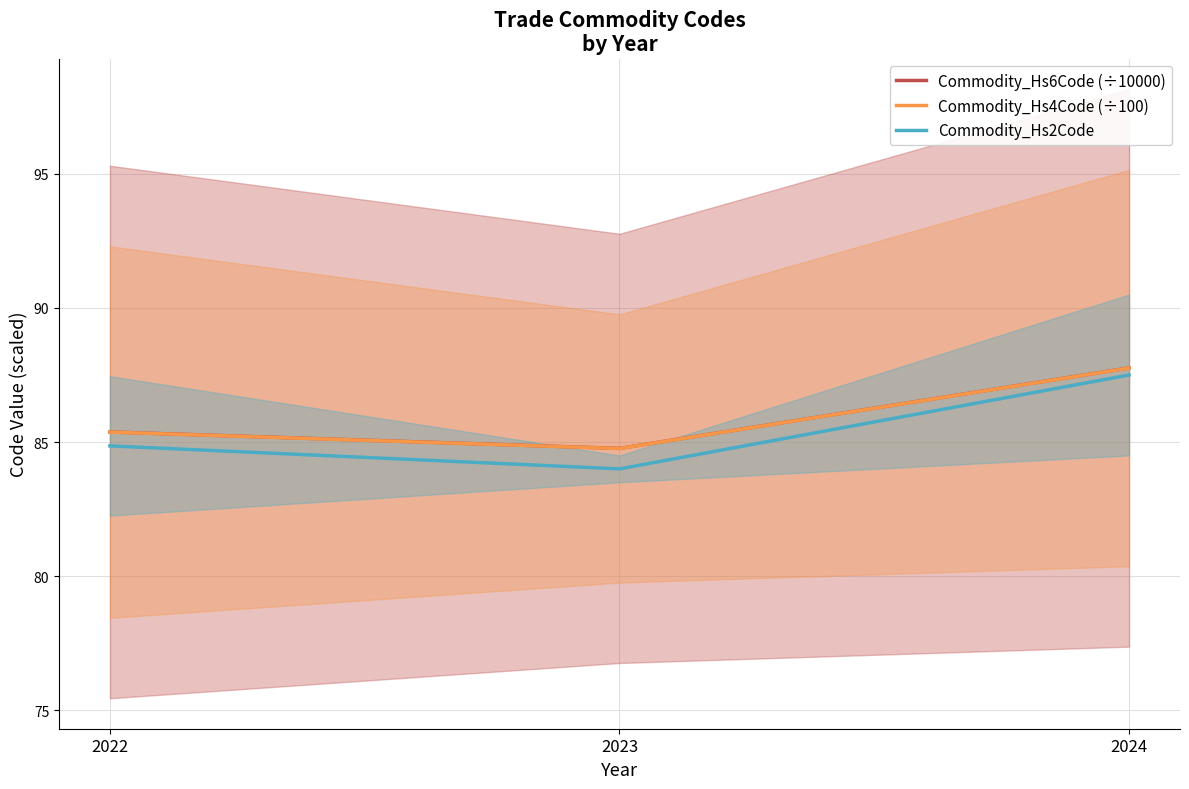

Rank the categories by Commodity_Hs2Code value from highest to lowest.

2024, 2022, 2023